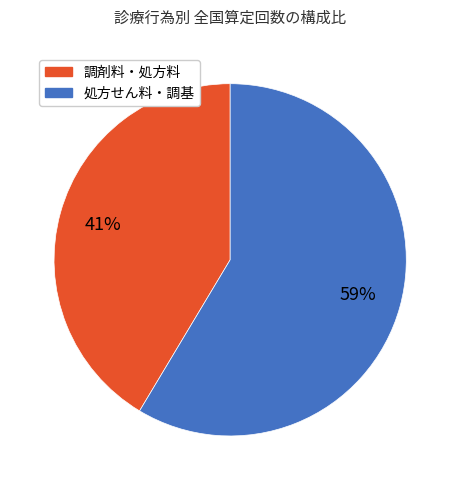

Does any single category account for the majority?

Yes